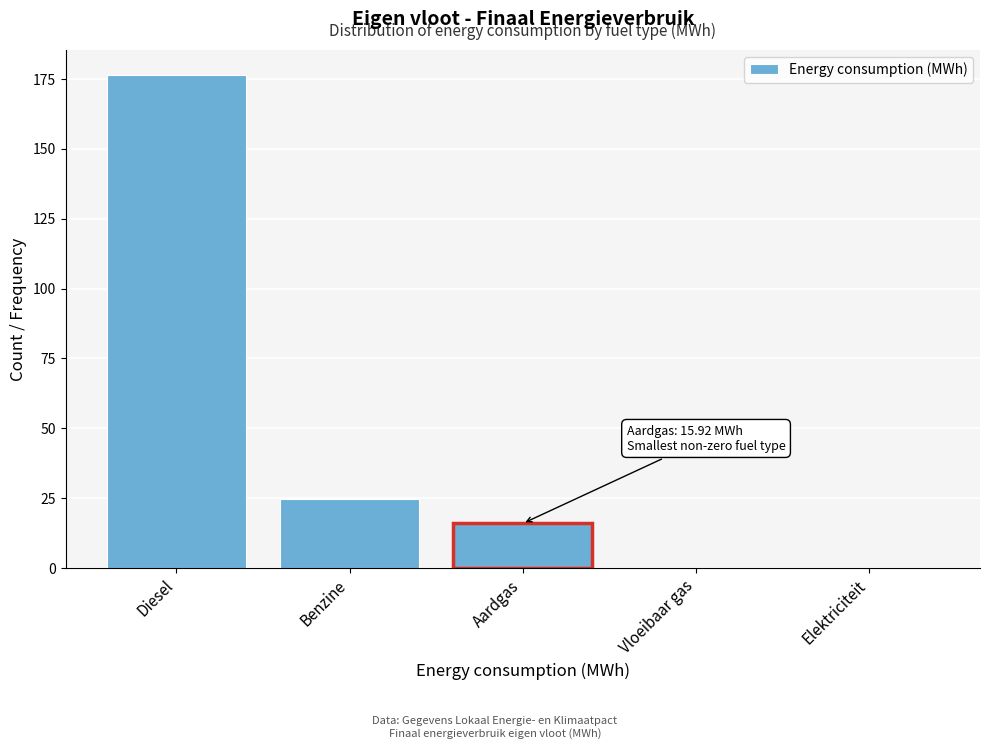

Reading right to left, transcribe all the data shown in this chart.

Elektriciteit=0.0	Vloeibaar gas=0.0	Aardgas=15.9	Benzine=24.8	Diesel=176.6